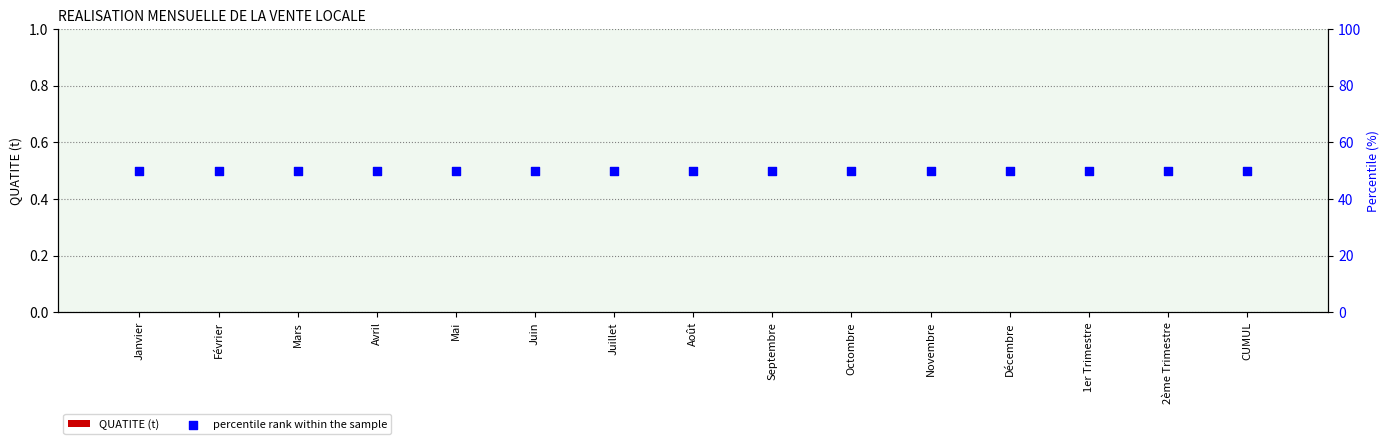

What is the total value across all series at 2ème Trimestre?

50